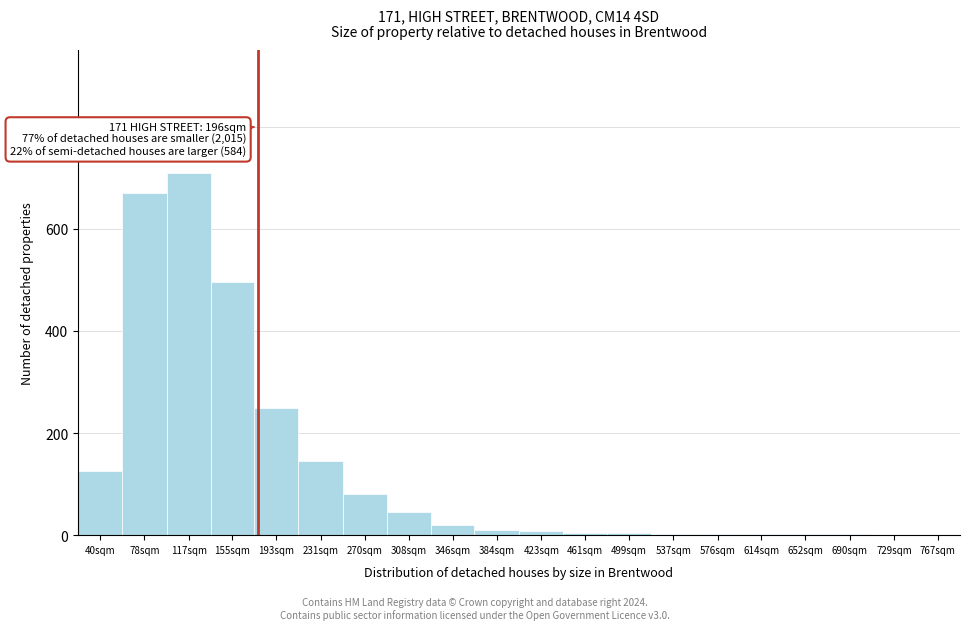

What is the sum of all values?

2581